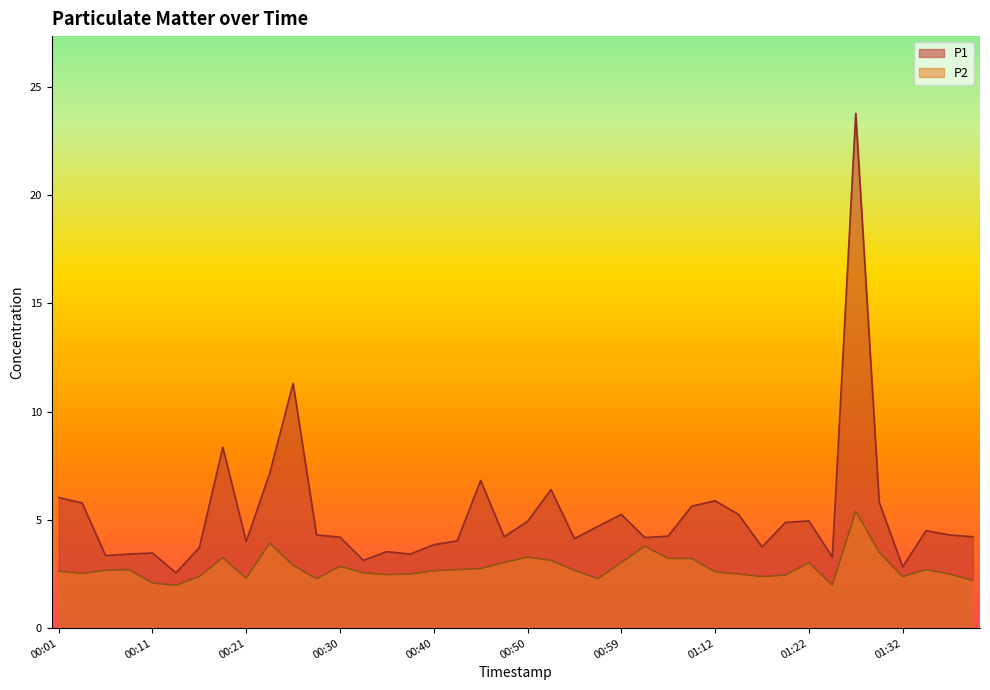

How many interior local valleys does the P2 series have?

9